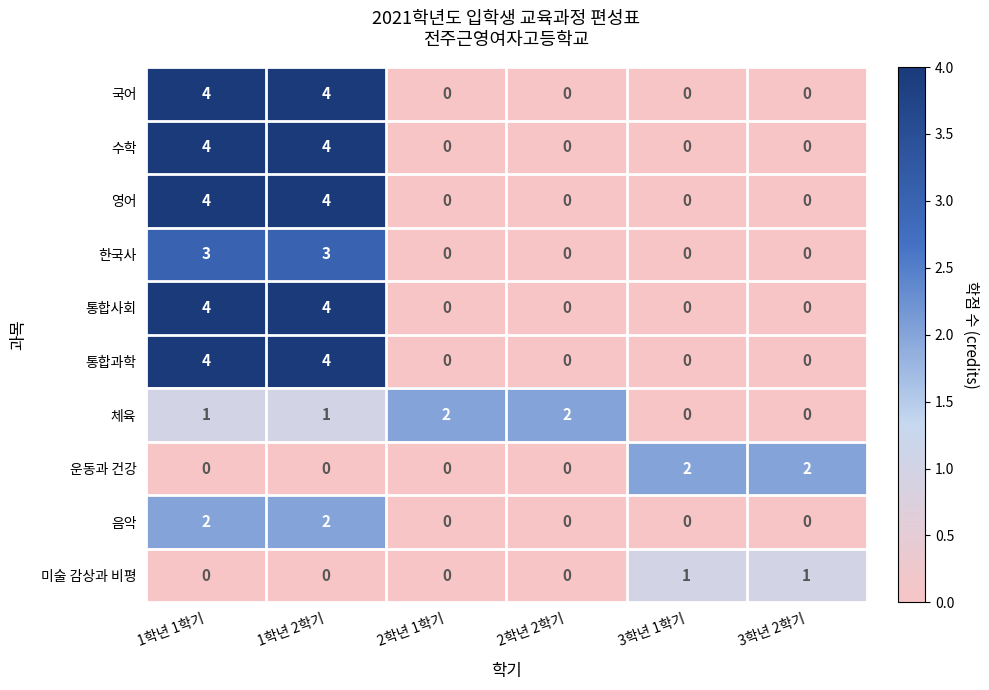

True or false: 음악 has a value of 0 at 2학년 1학기.

True